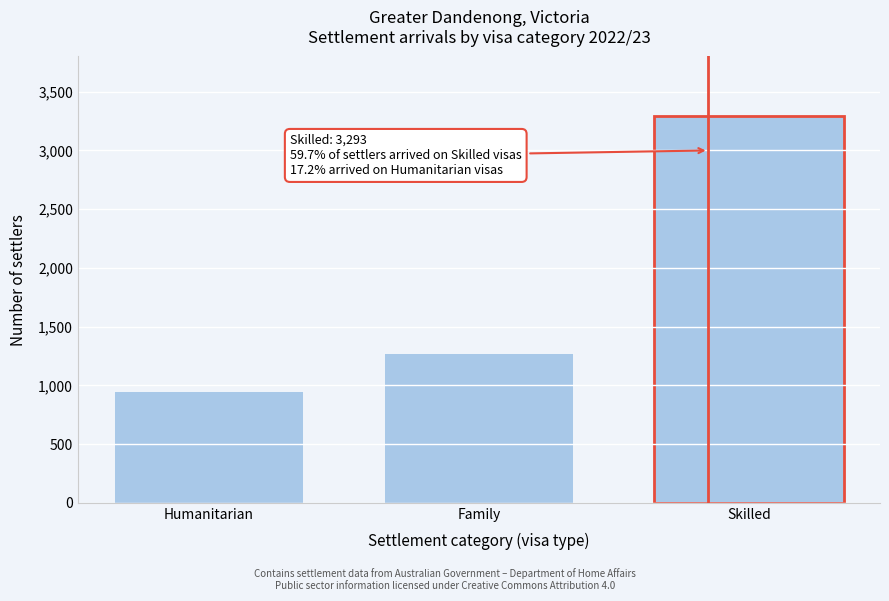

Reading left to right, extract all data points from this chart.

Humanitarian=948	Family=1274	Skilled=3293